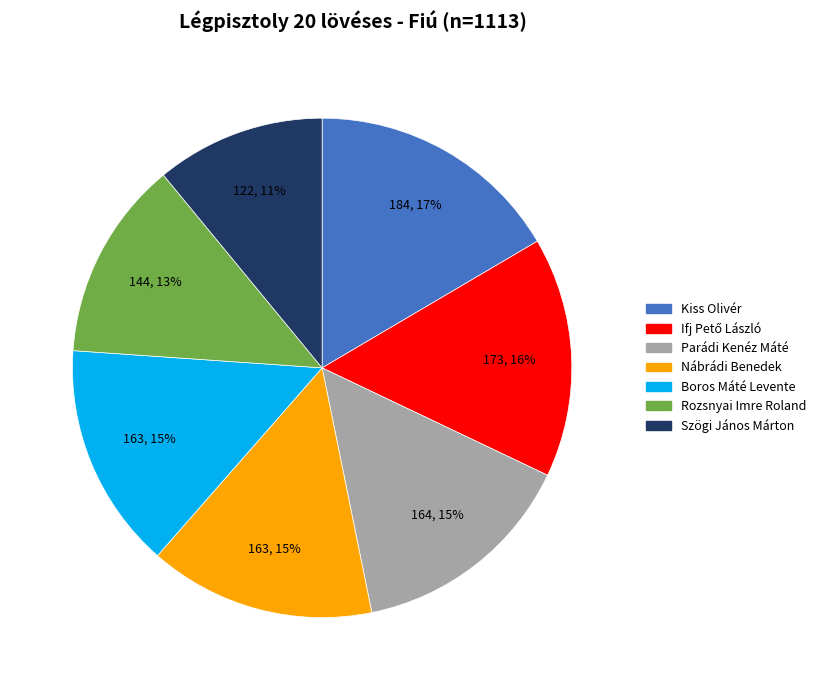

How many slices are in this pie chart?

7